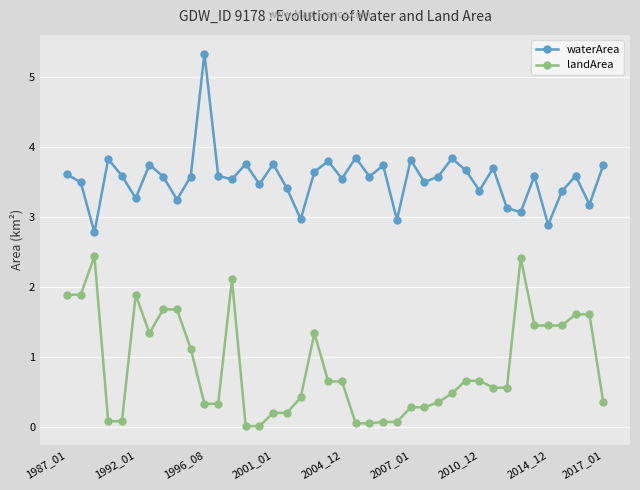

What is the highest value of the waterArea series?

5.3